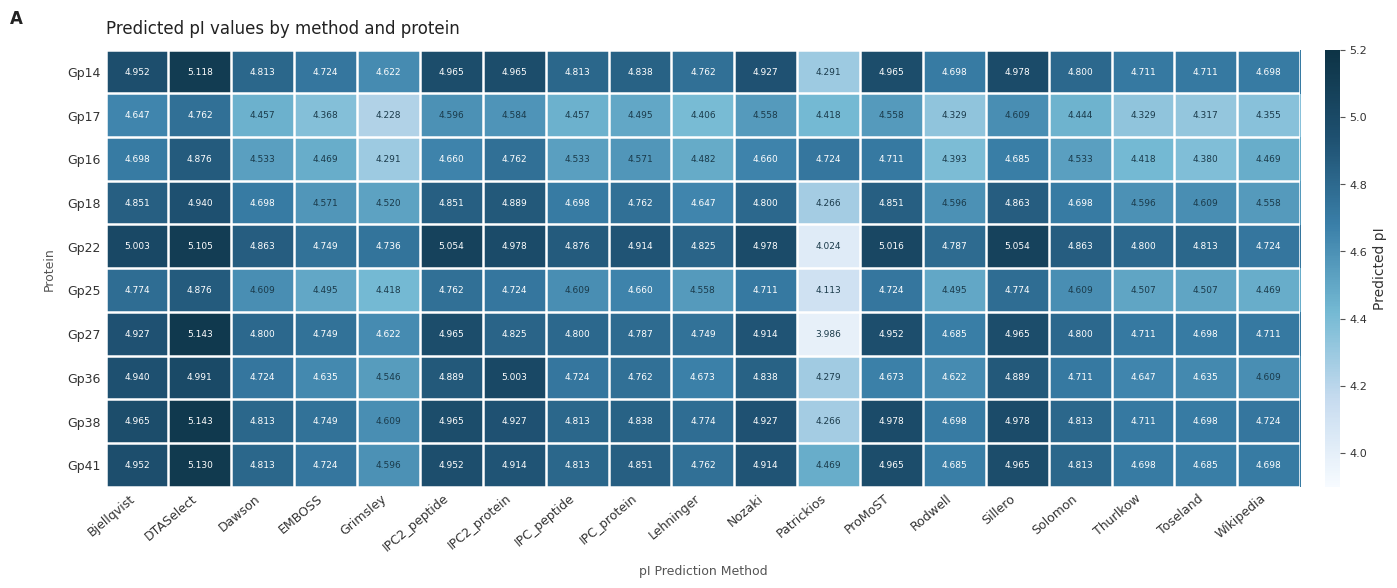

At which label does Gp18 reach its minimum?

Patrickios